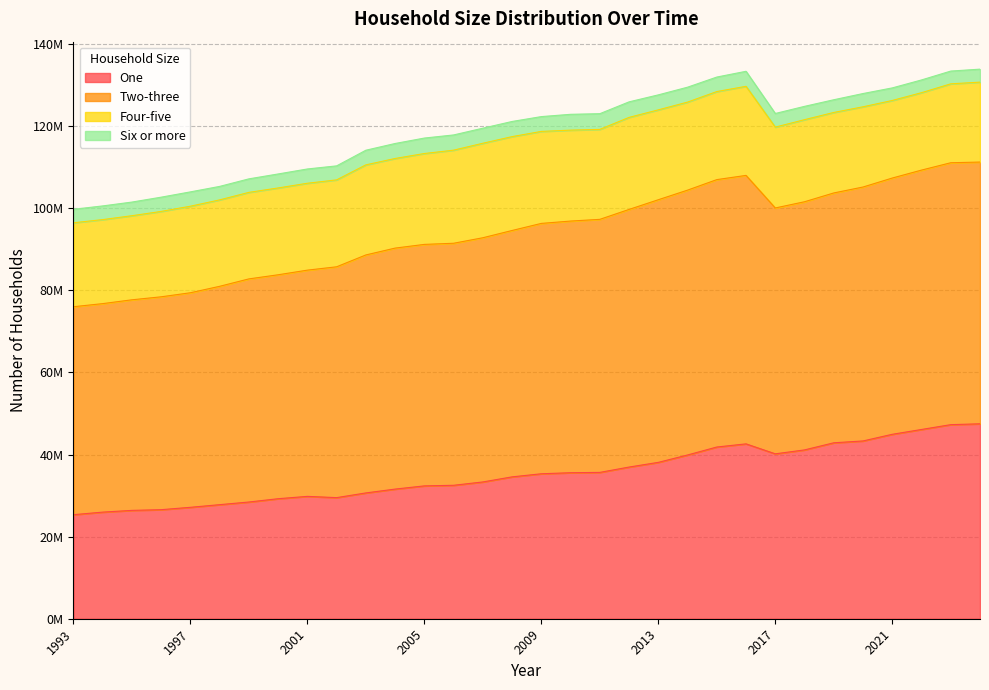

Is the value of One at 2022 greater than the value of Two-three at 2014?

No